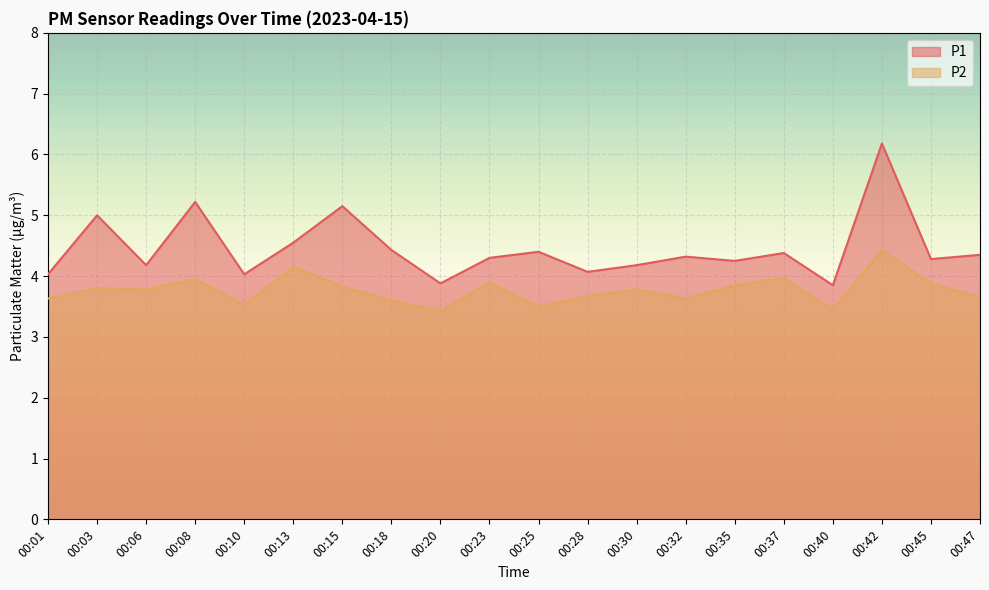

What is the sum of the P2 values at 00:10 and 00:25?

7.0